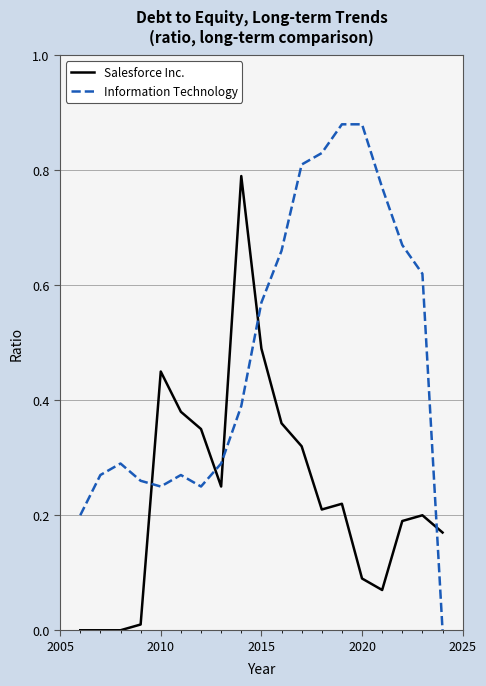

Which series has the largest total across all categories?

Information Technology